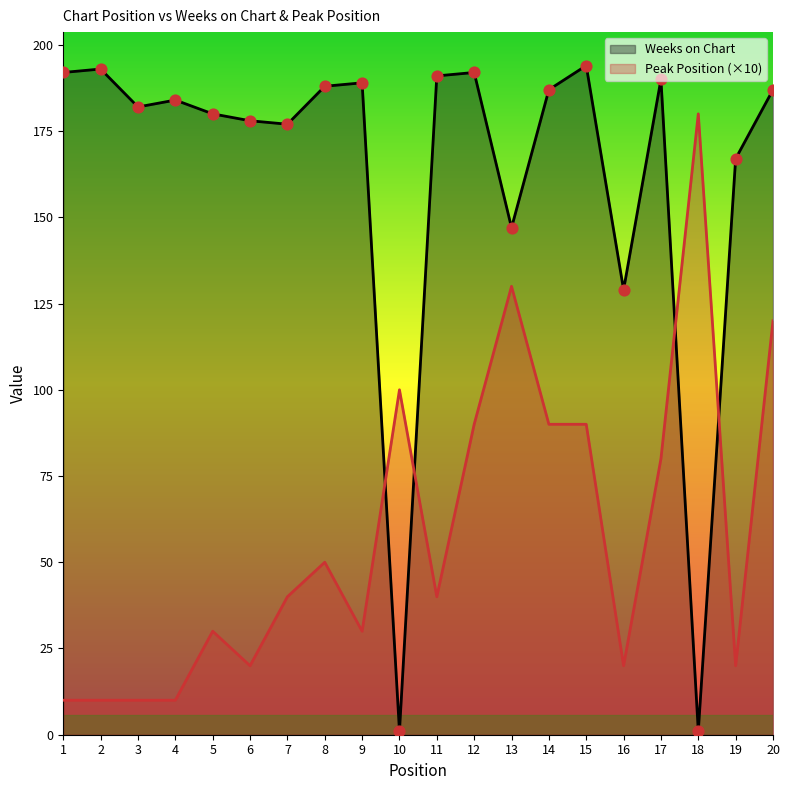

At which category is the sum across all series the highest?

20